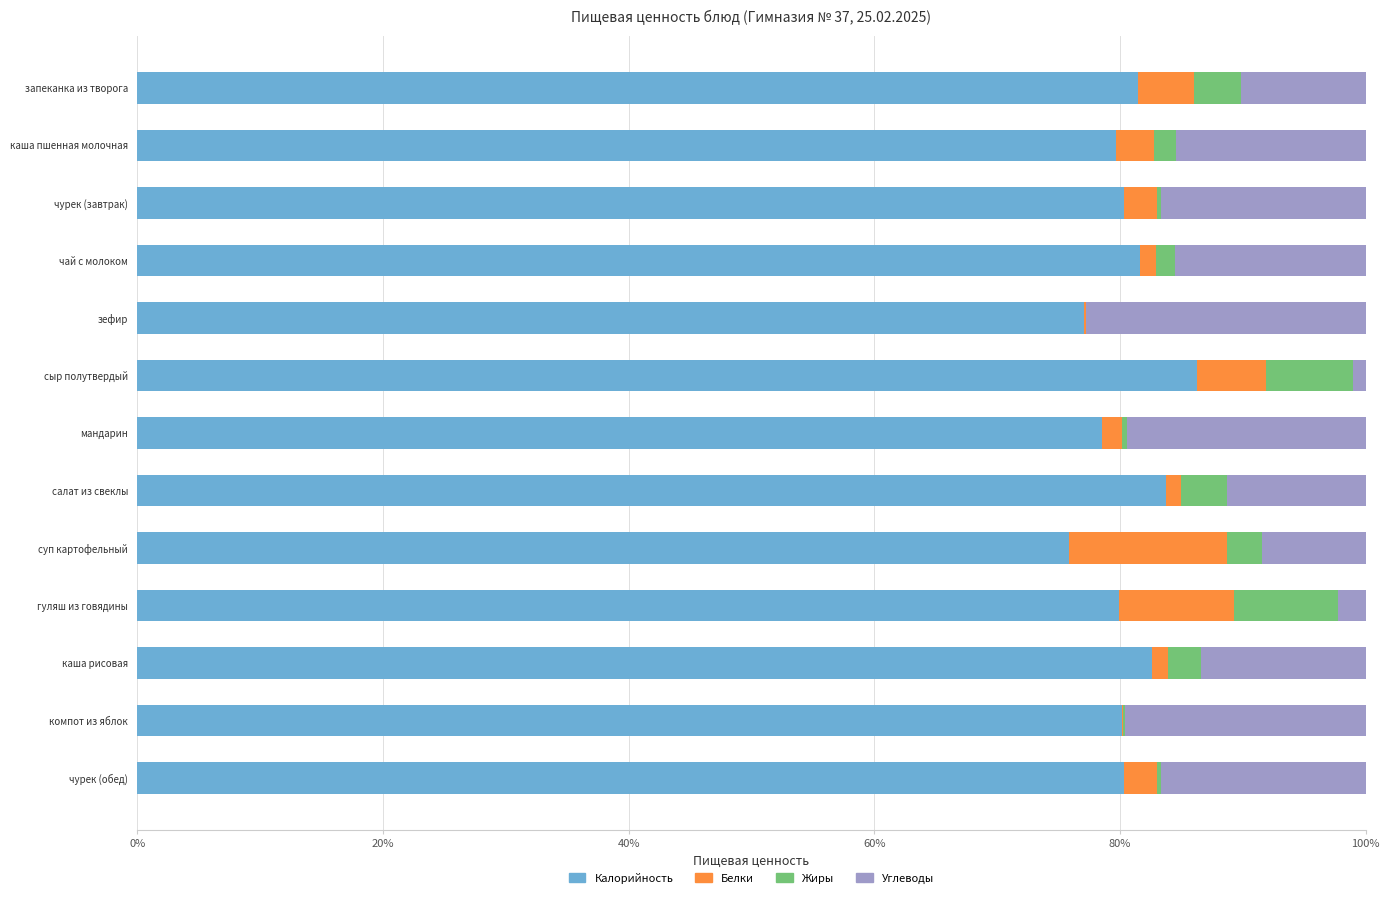

The value of Калорийность at чурек (завтрак) is 80.3. True or false?

True